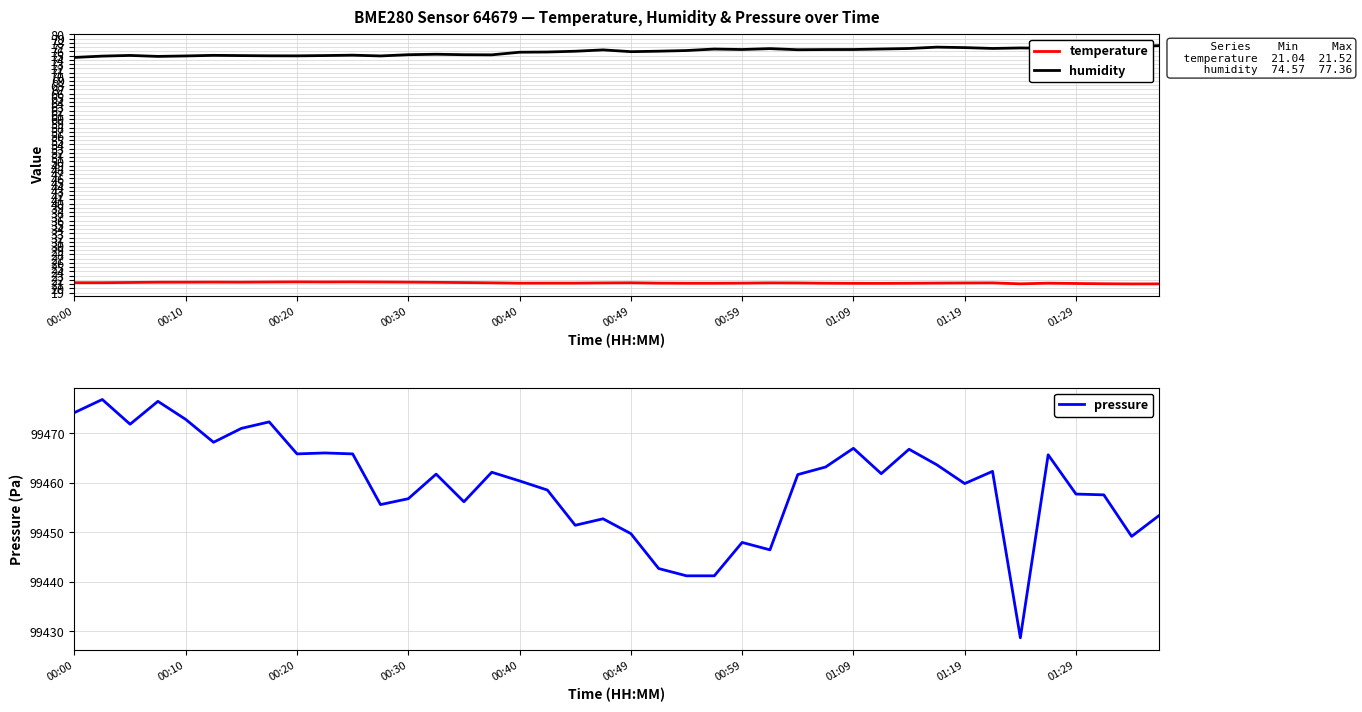

True or false: humidity and temperature cross at least once.

False